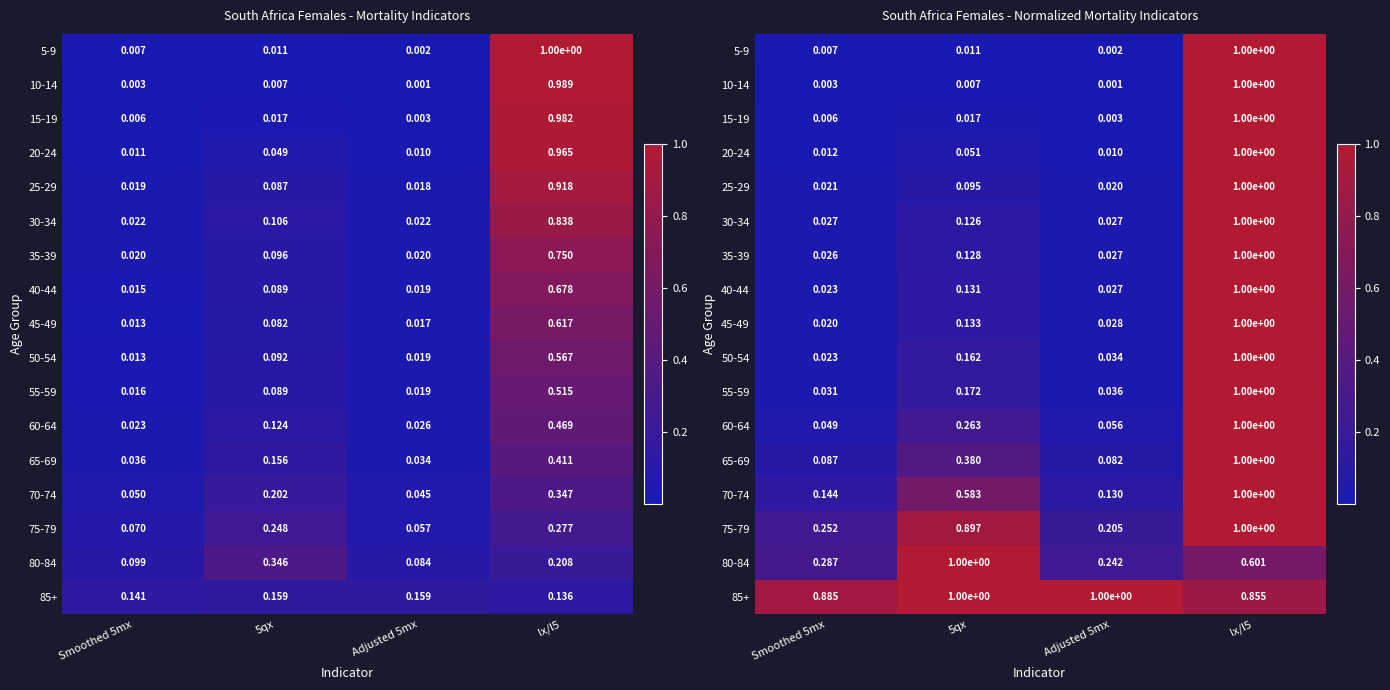

Is it true that 65-69 equals 0.1 at Smoothed 5mx?

True